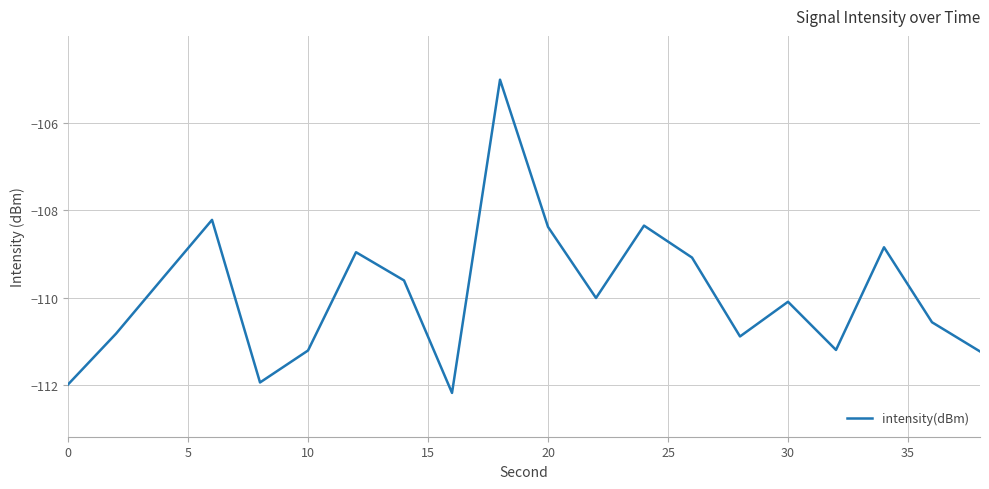

What is the difference between the maximum and minimum values?

7.1